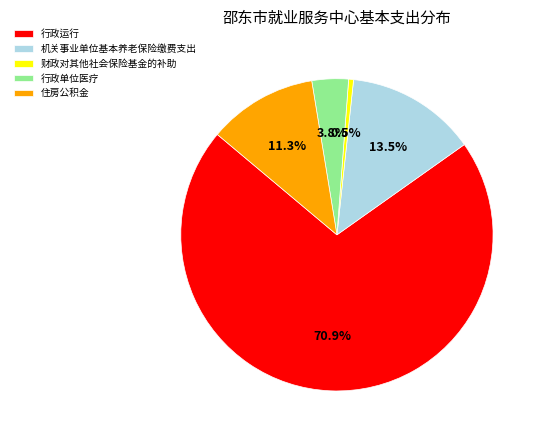

How many slices are in this pie chart?

5